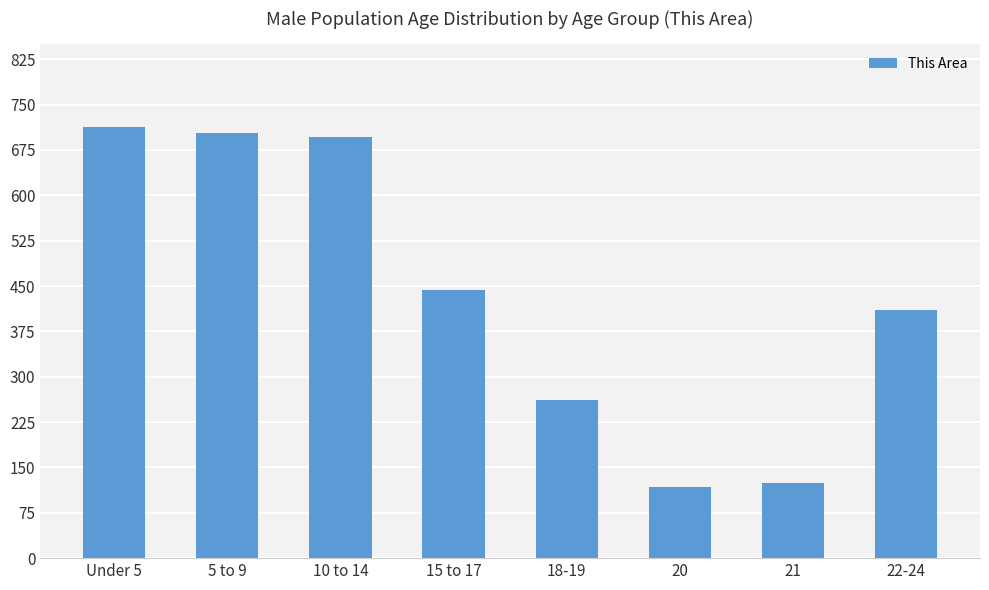

What is the change in value from 10 to 14 to 18-19?

-434